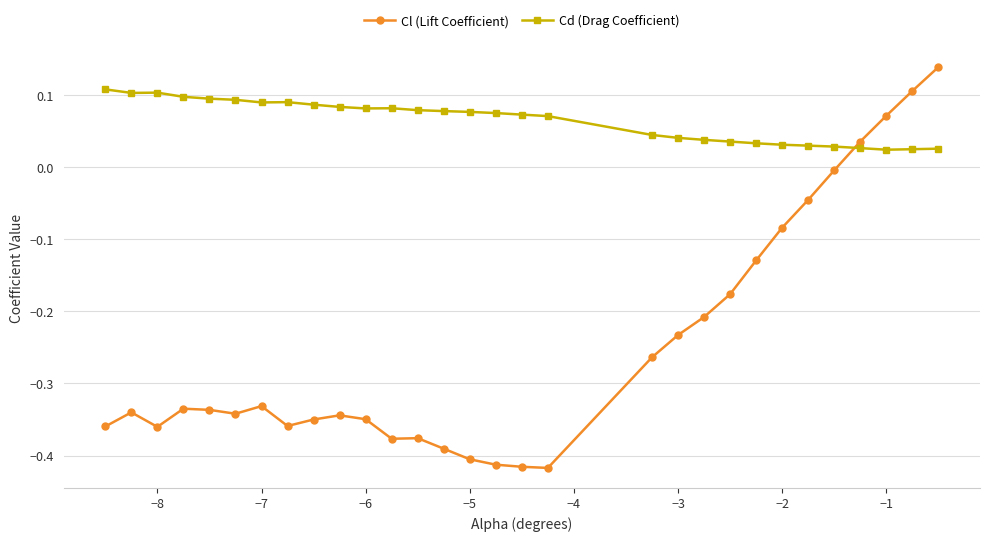

How many intersections are there between Cd (Drag Coefficient) and Cl (Lift Coefficient)?

1